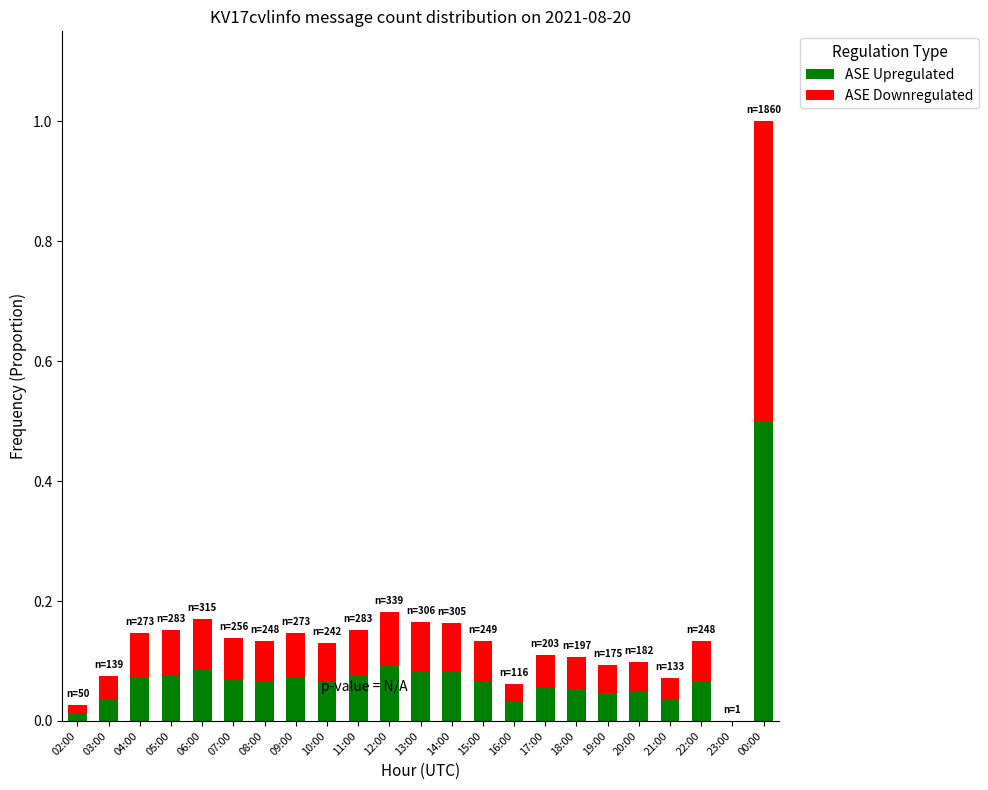

The ASE Upregulated series shows 0.1 at 00:00. True or false?

False